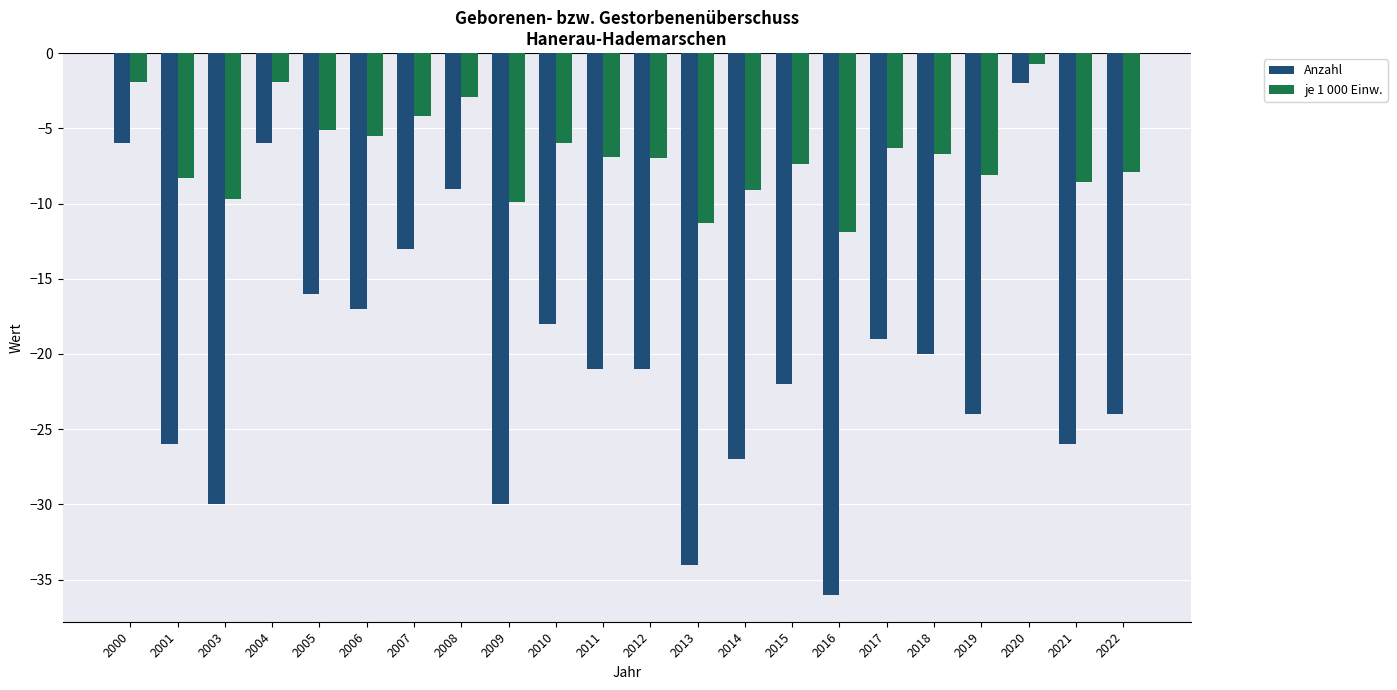

What is the value of the Anzahl bar at the 17th from the left?

-19.0